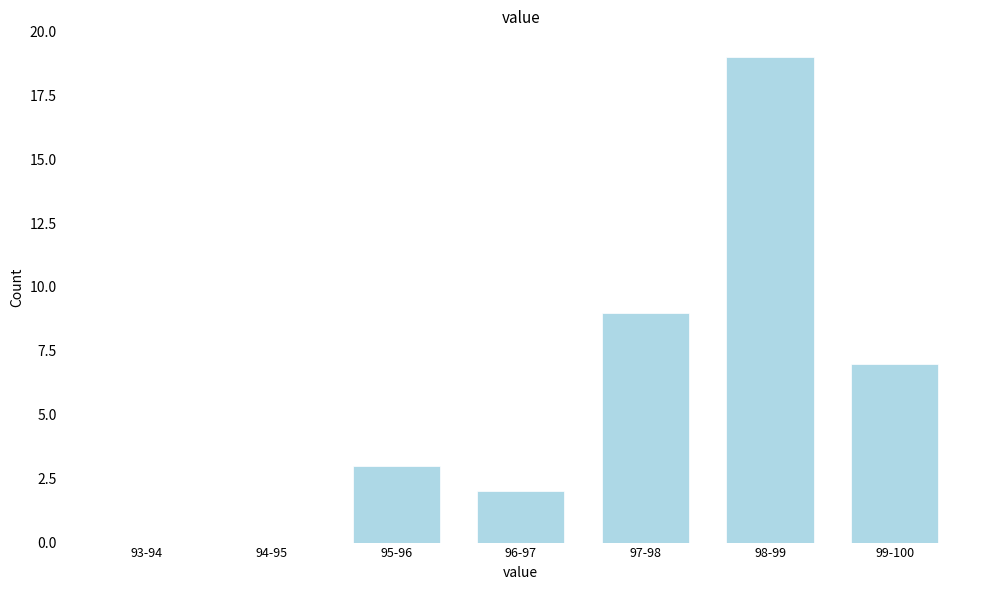

Reading right to left, extract all data points from this chart.

99-100=7	98-99=19	97-98=9	96-97=2	95-96=3	94-95=0	93-94=0